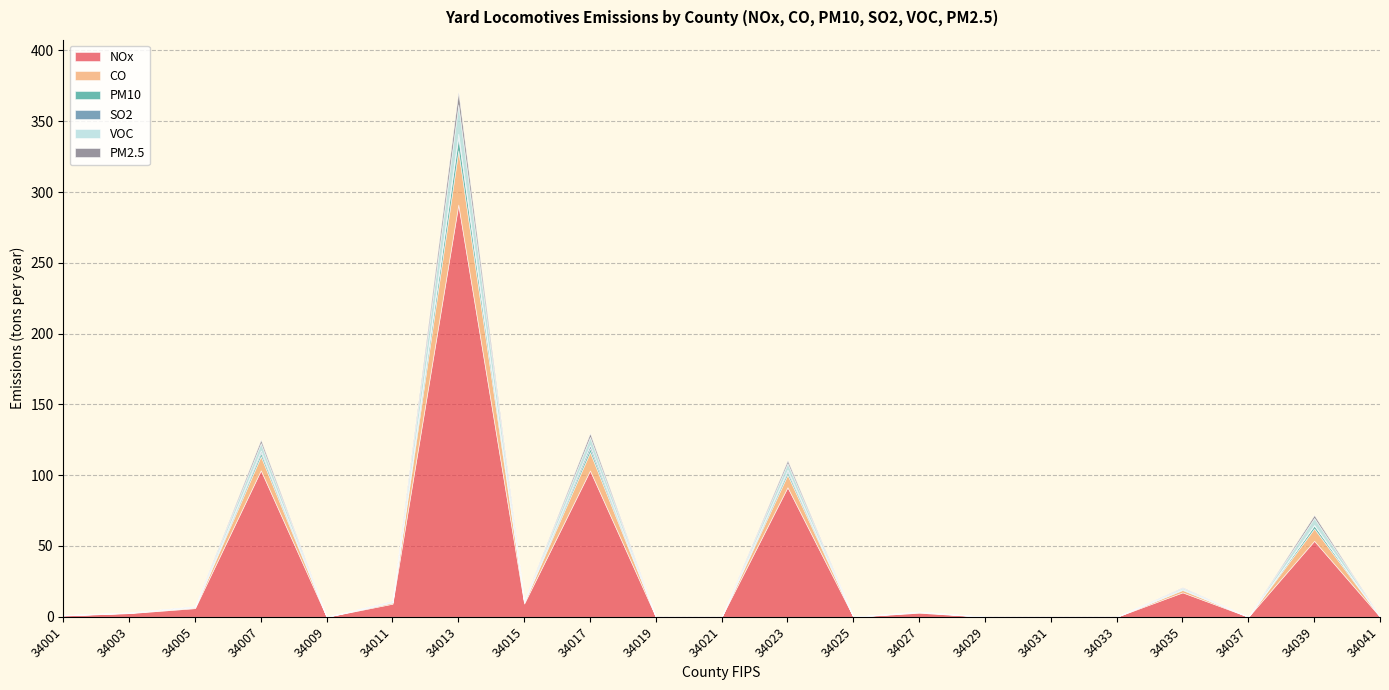

True or false: VOC has a value of 13.2 at 34031.

False